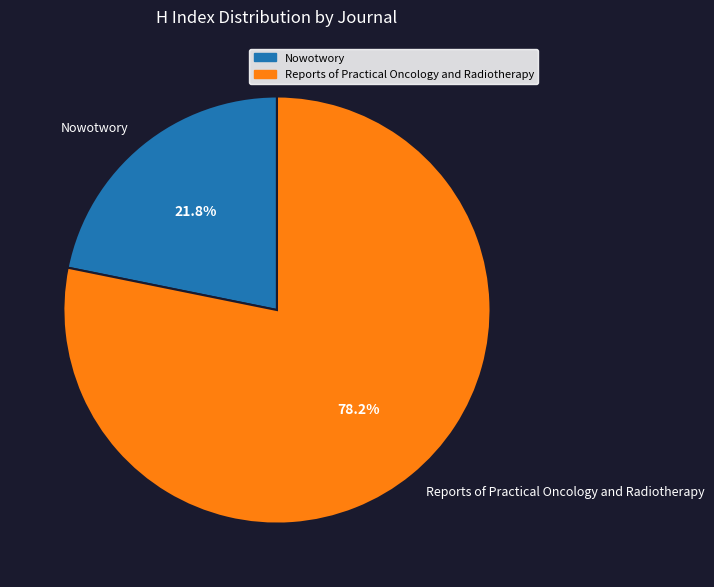

How many slices are in this pie chart?

2